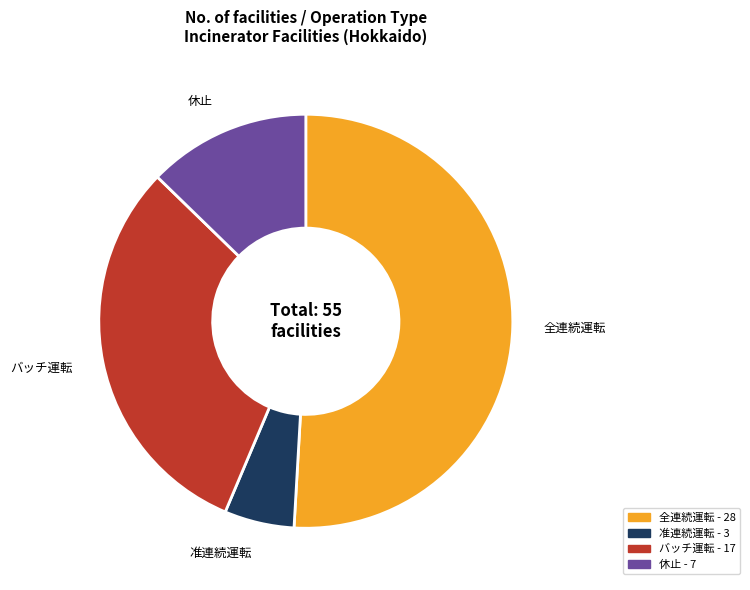

True or false: 全連続運転 accounts for 51% of the total.

True